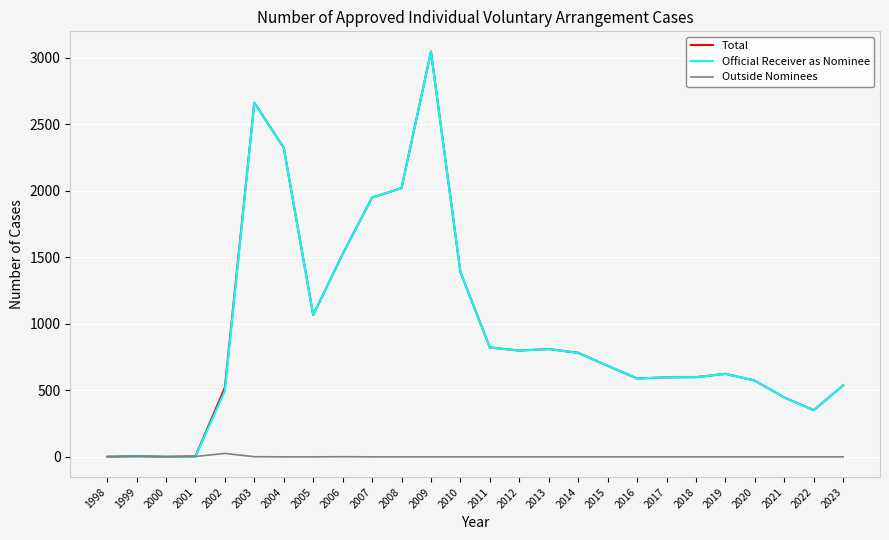

Is this an area chart (filled region under the line)?

No